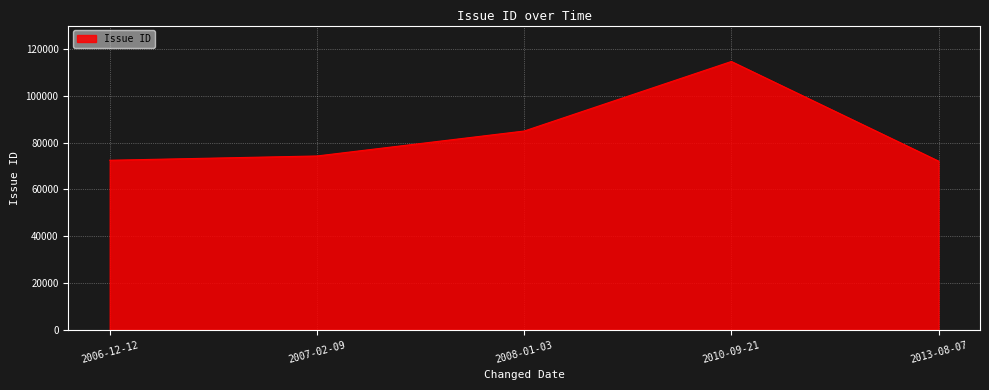

What is the greatest value displayed?

114654